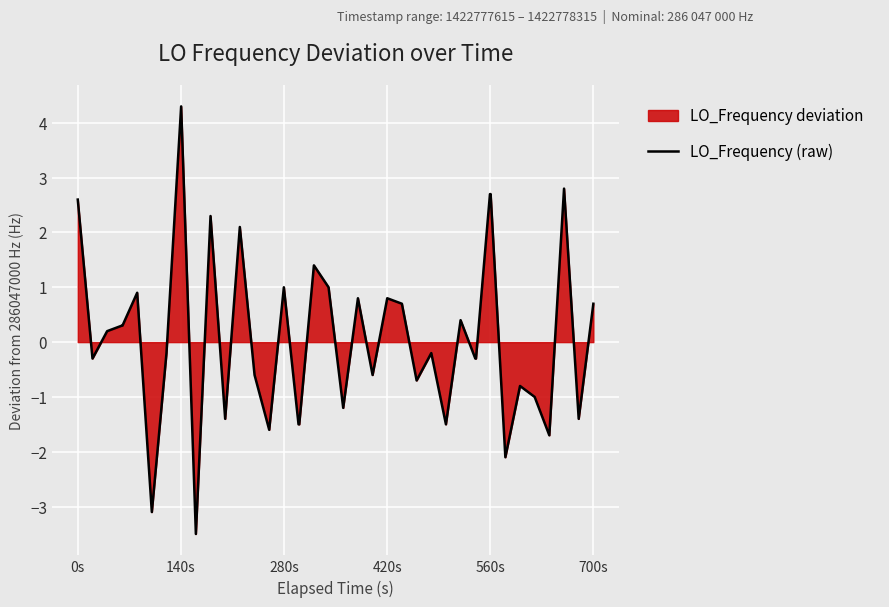

Does the chart display data point markers on the line(s)?

No